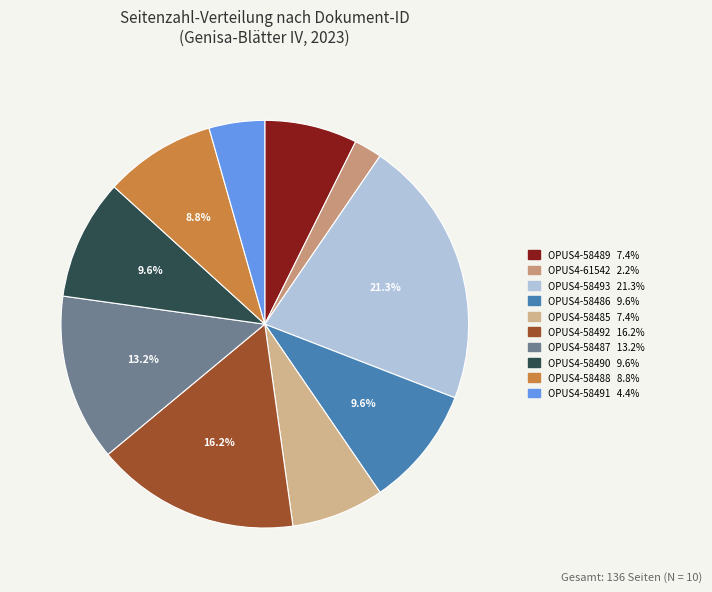

To the nearest percent, what portion does OPUS4-58487 represent?

13%